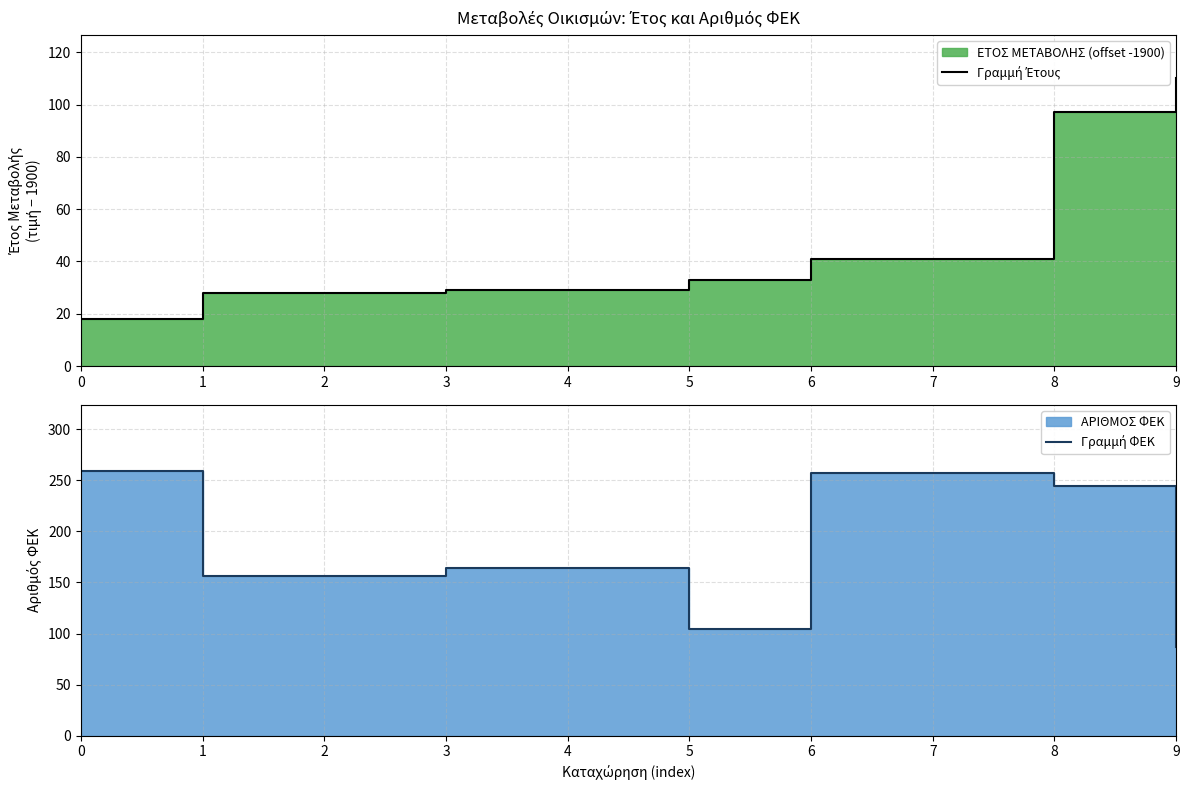

What is the value of the Γραμμή Έτους point at the 5th from the left?

29